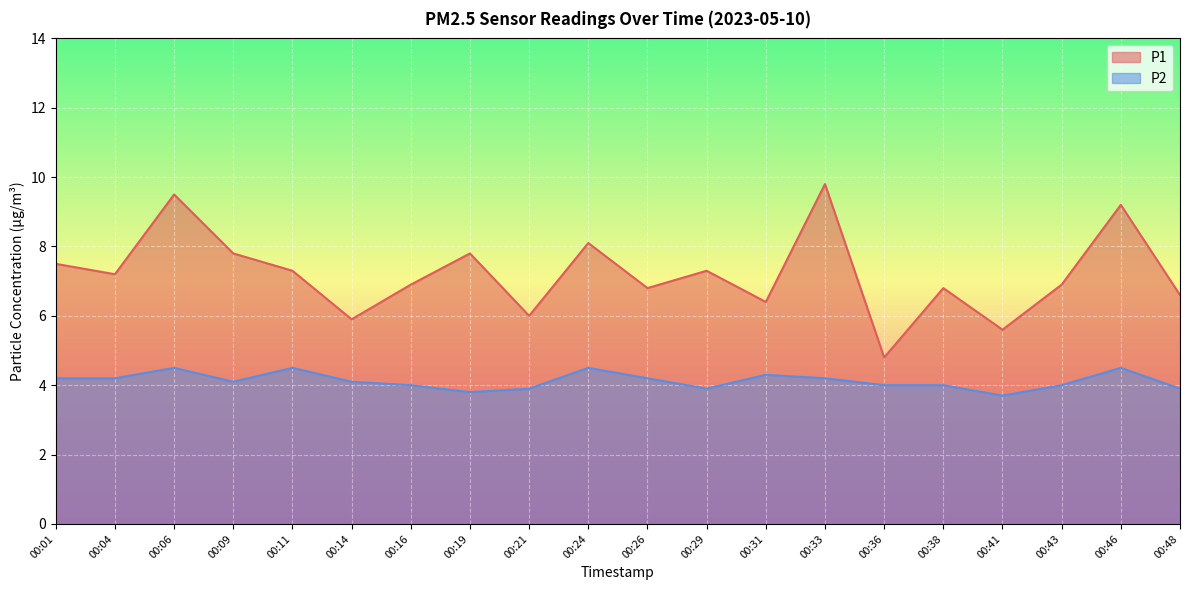

List the labels in order of P2 value, smallest first.

00:41, 00:19, 00:21, 00:29, 00:48, 00:16, 00:36, 00:38, 00:43, 00:09, 00:14, 00:01, 00:04, 00:26, 00:33, 00:31, 00:06, 00:11, 00:24, 00:46